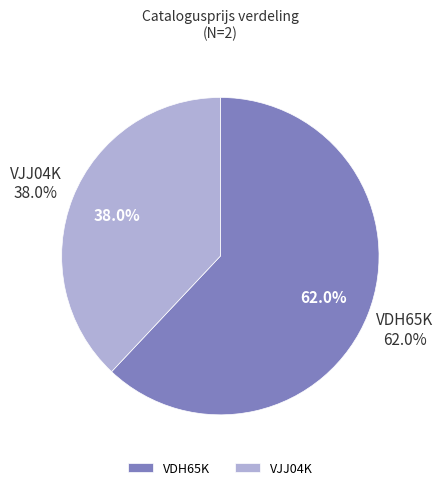

Is it true that VJJ04K is 27% of the pie?

False